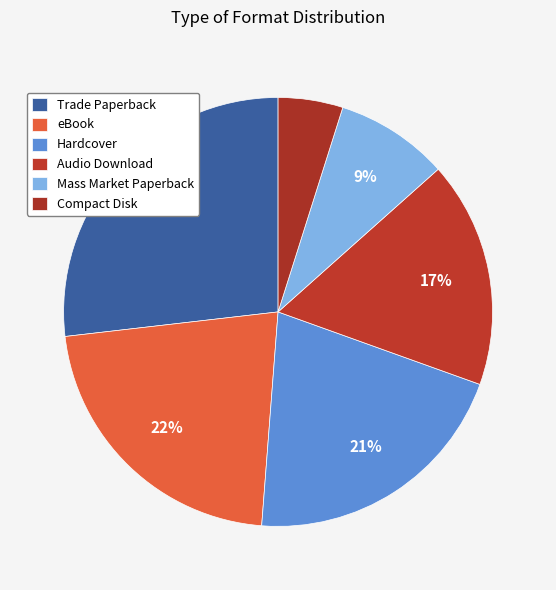

How many slices are in this pie chart?

6